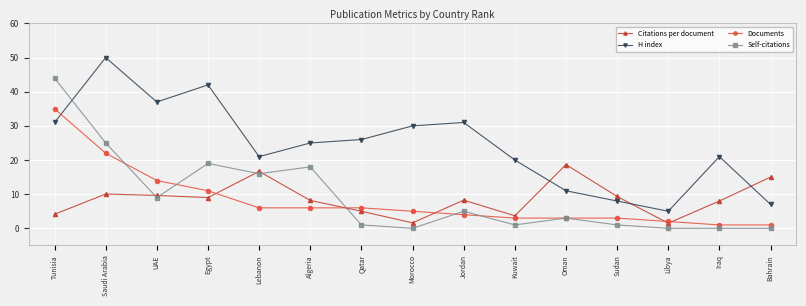

Where is the first local minimum for Self-citations?

UAE